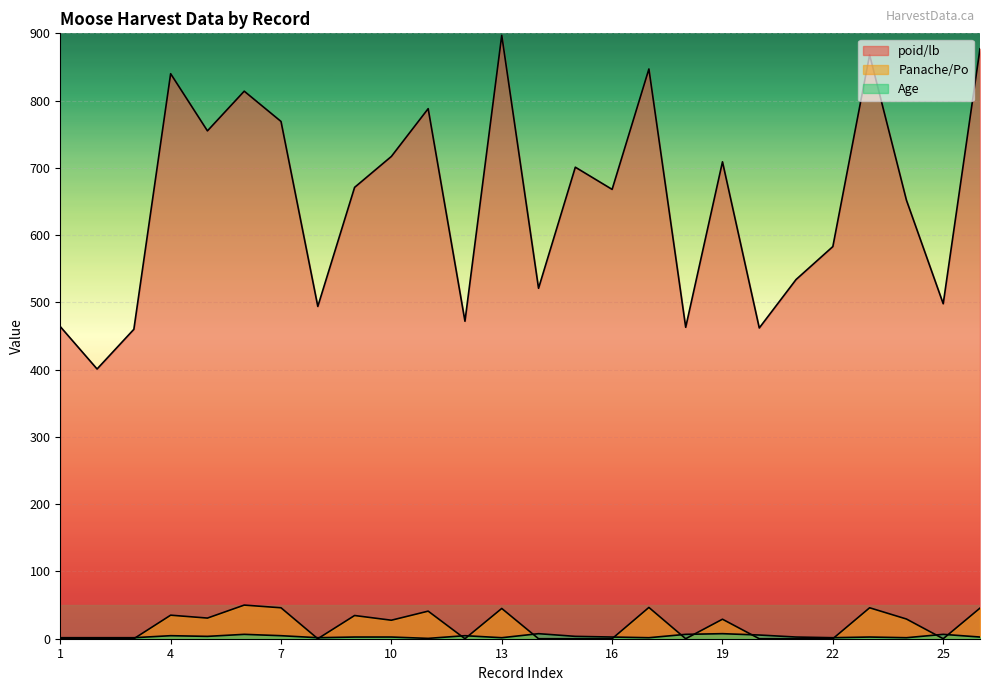

What is the total value across all series at 10?

747.0